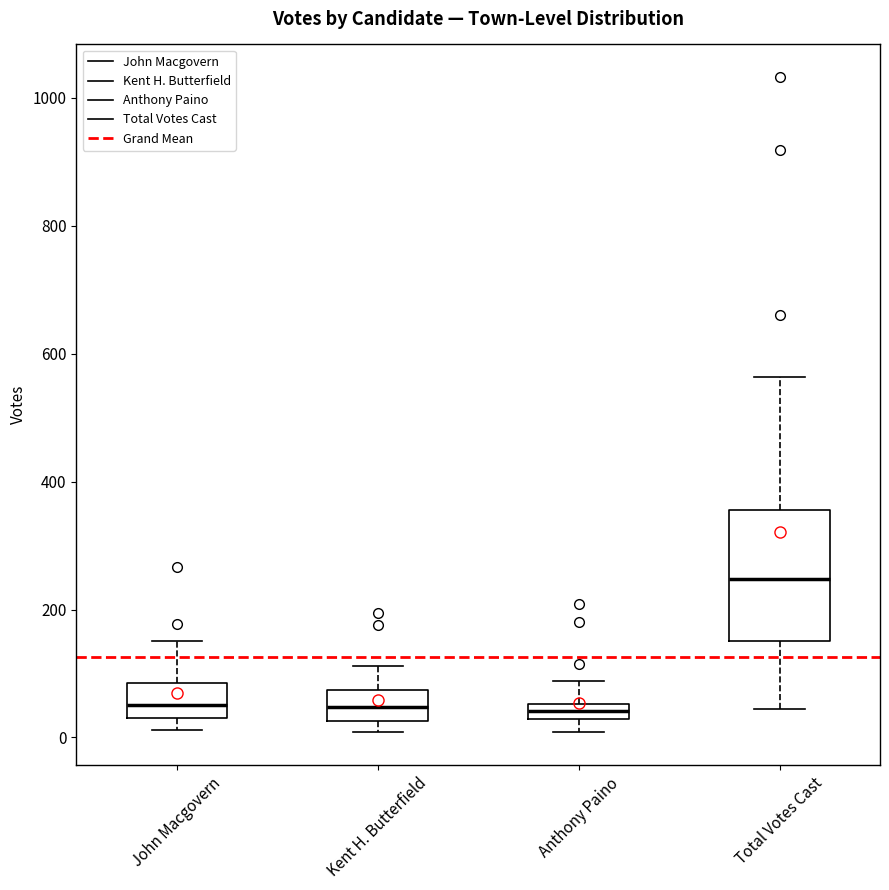

Which box has the highest median line?

Total Votes Cast